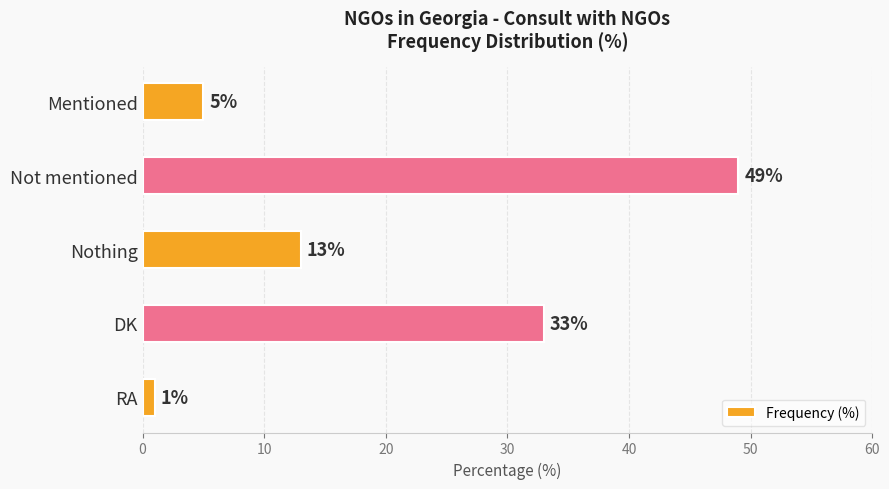

What is the difference between the maximum and minimum values?

48